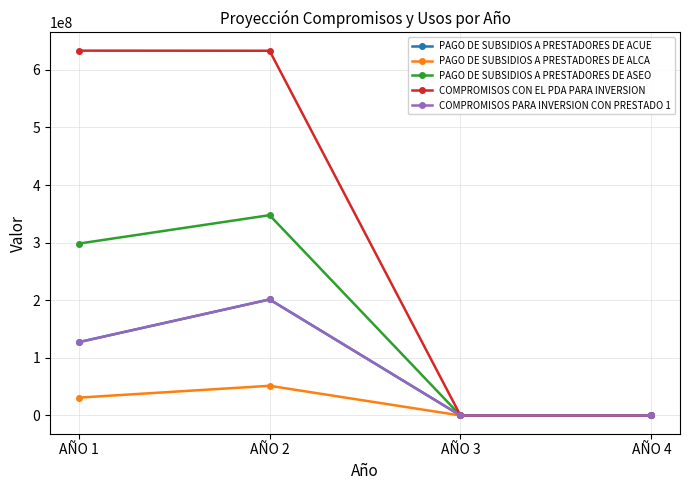

Between AÑO 1 and AÑO 4, which is larger?

AÑO 1